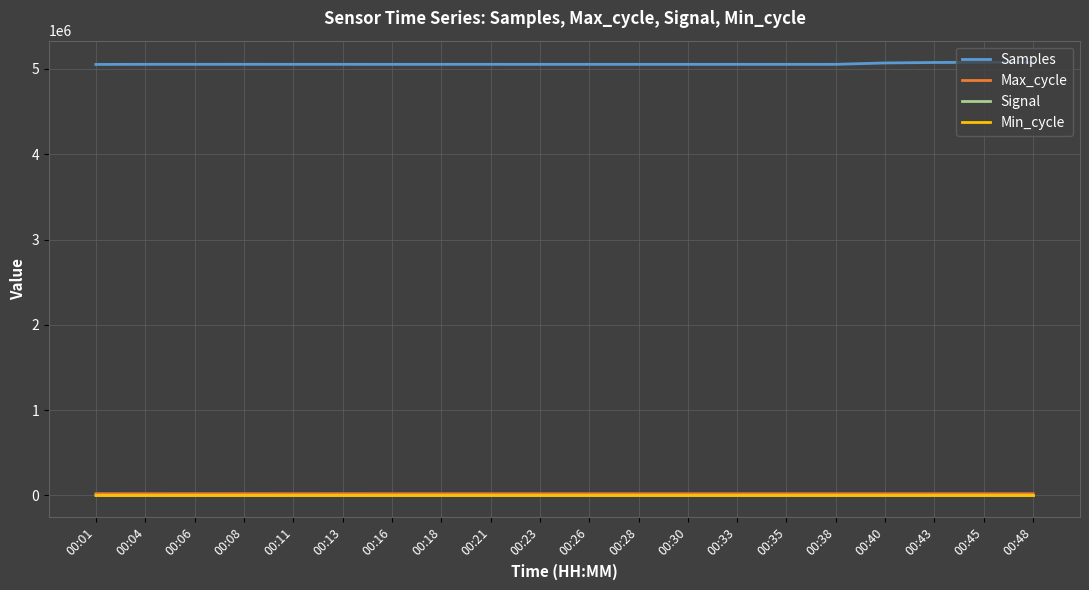

What is the difference between the maximum and minimum values in the Samples series?

24716